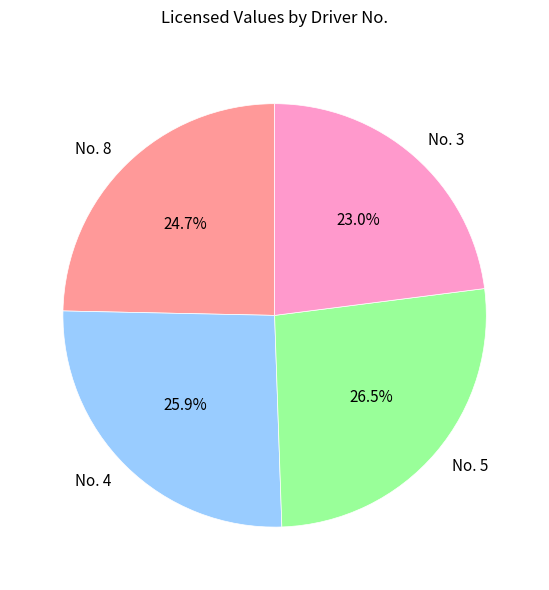

What percentage is NOT represented by No. 8?

75.3%